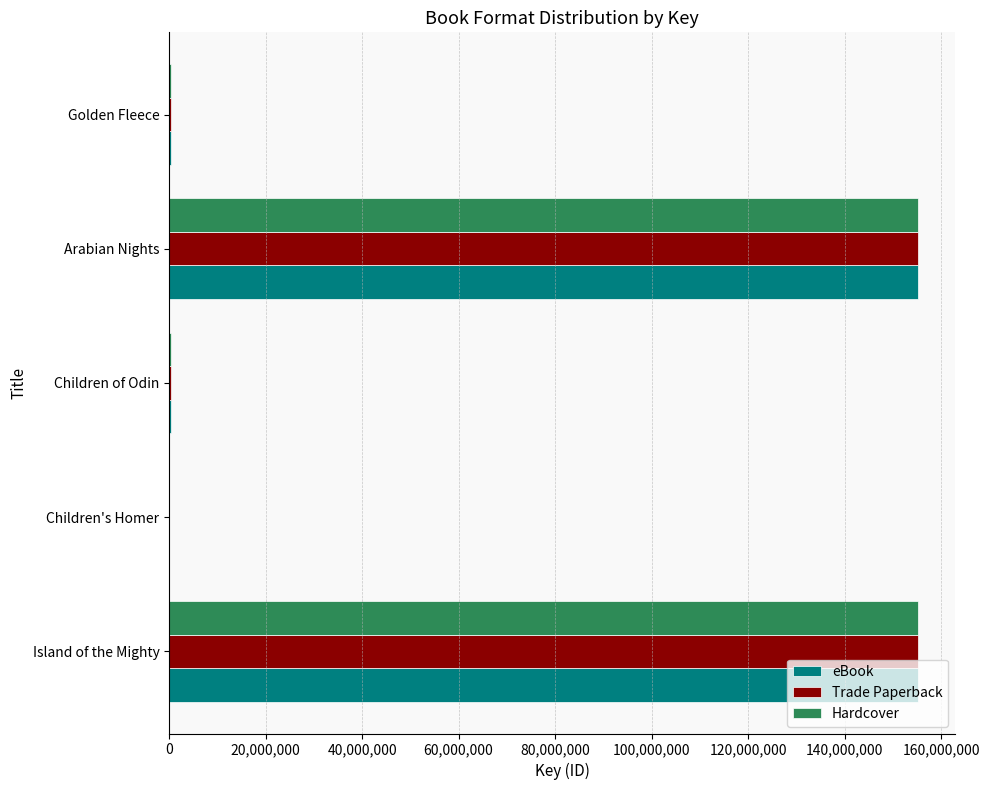

At which label is Hardcover closest to 77566772?

Golden Fleece